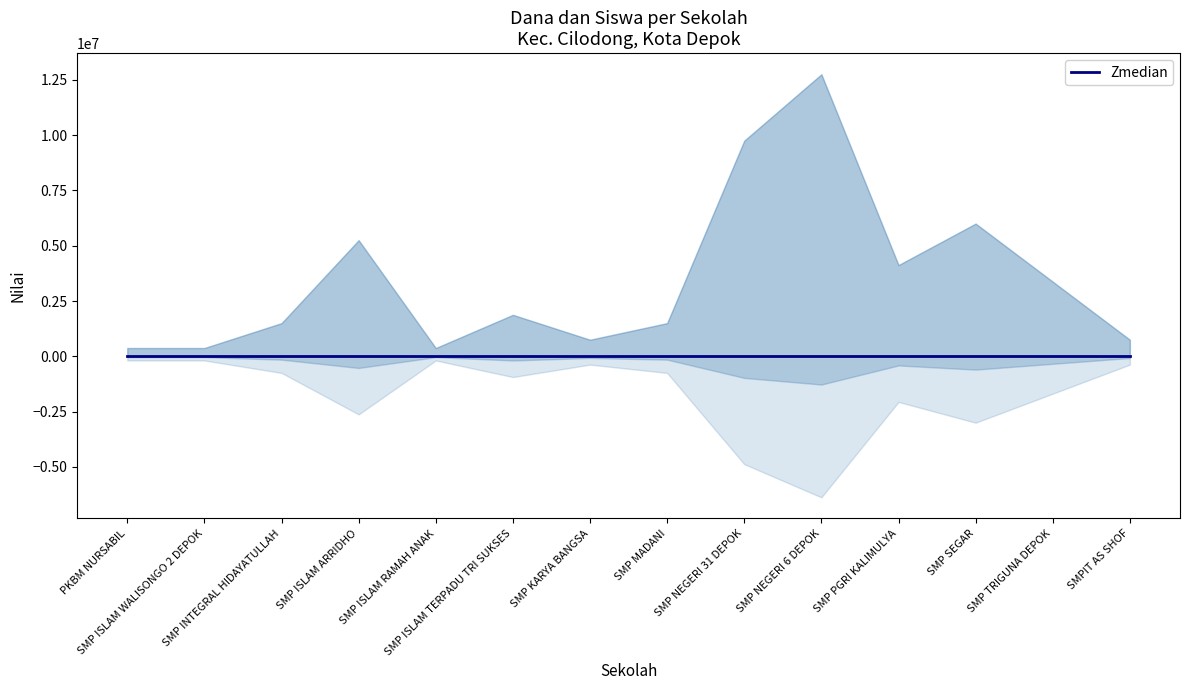

At which category is the sum across all series the highest?

SMP NEGERI 6 DEPOK